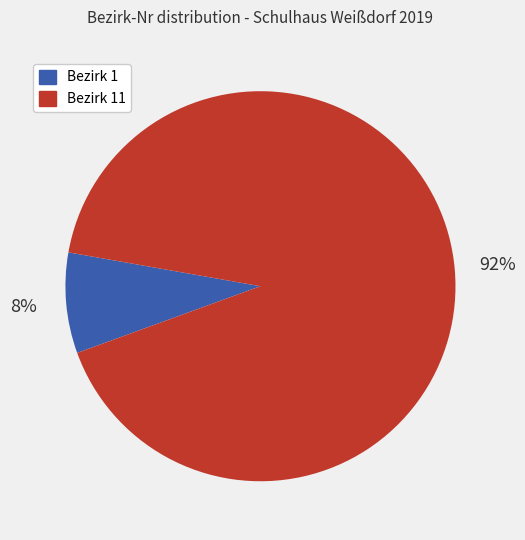

Does any single category account for the majority?

Yes